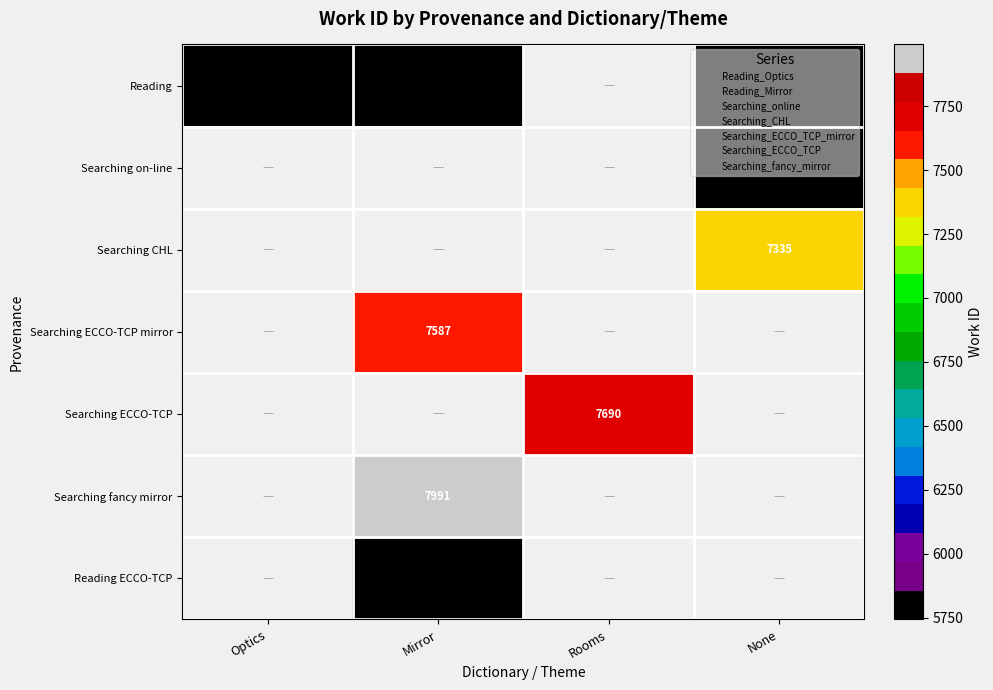

Which category has the highest value across all series?

Mirror